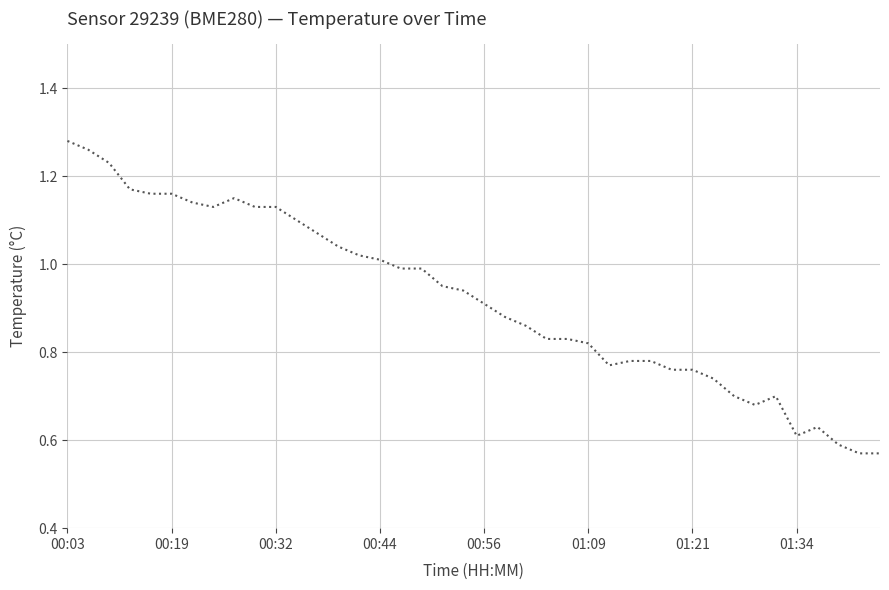

What is the sum of all values?

36.8